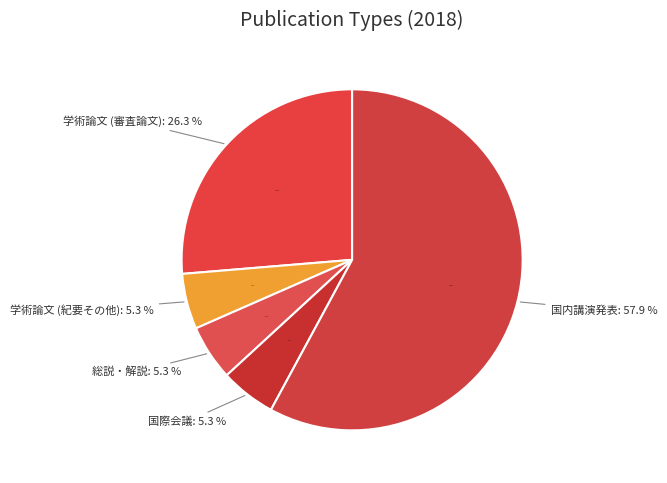

To the nearest percent, what is the difference between the largest and smallest slice percentages?

53%